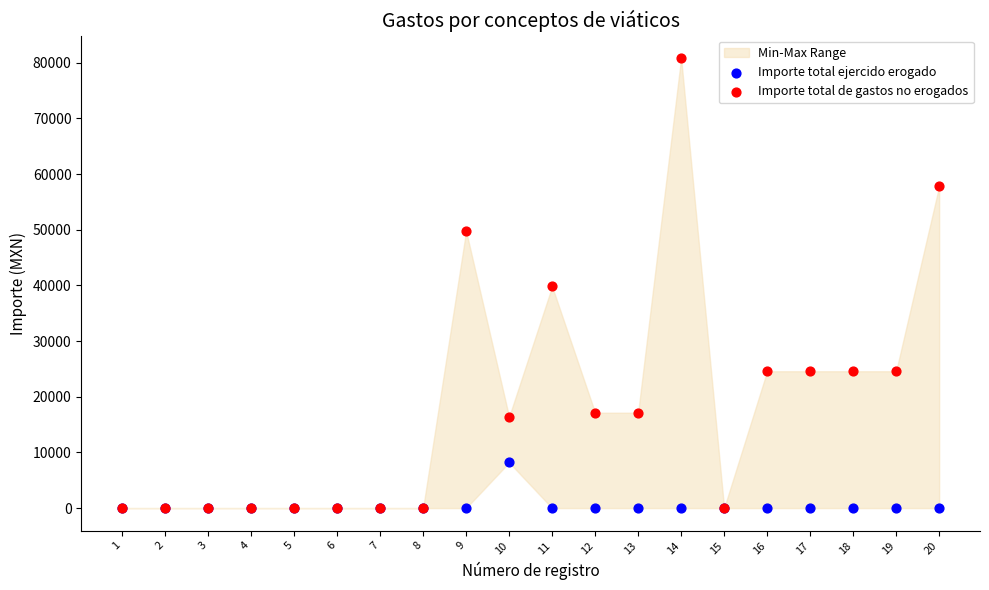

Which series contains the highest Y value?

Importe total de gastos no erogados